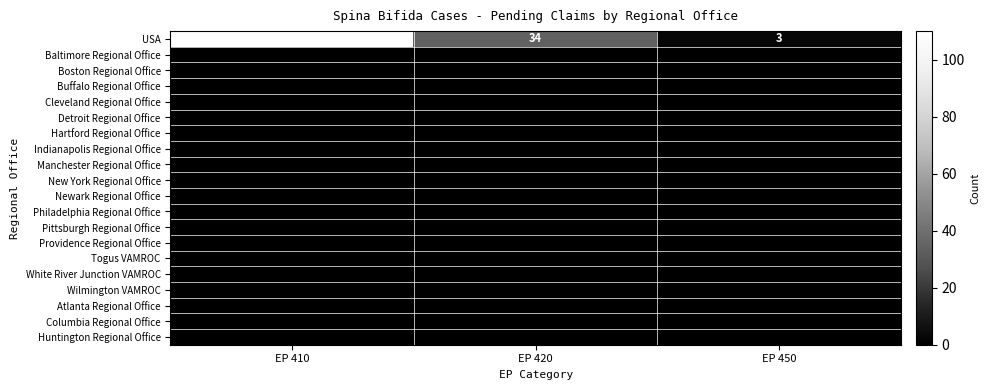

The USA series shows 4 at EP 450. True or false?

False